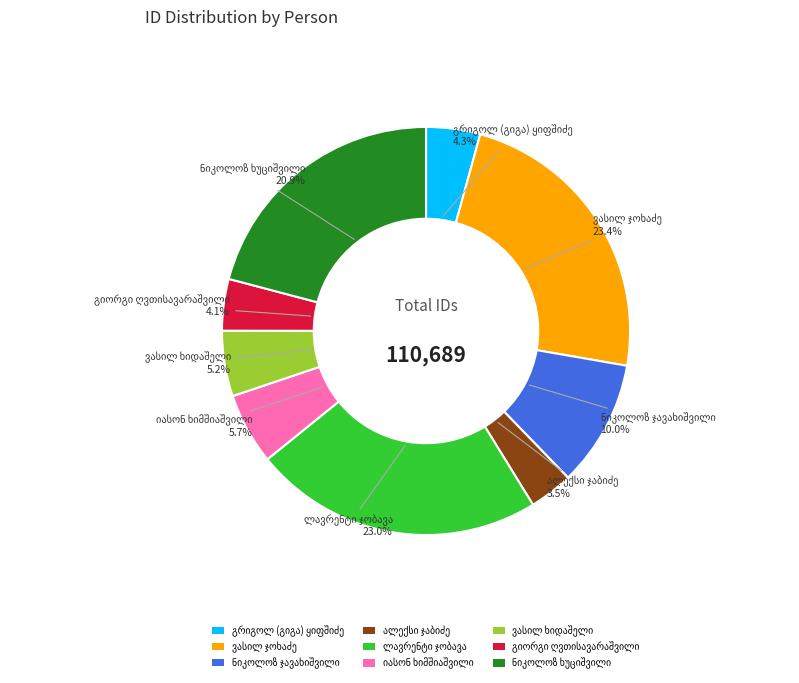

Does any single category account for the majority?

No